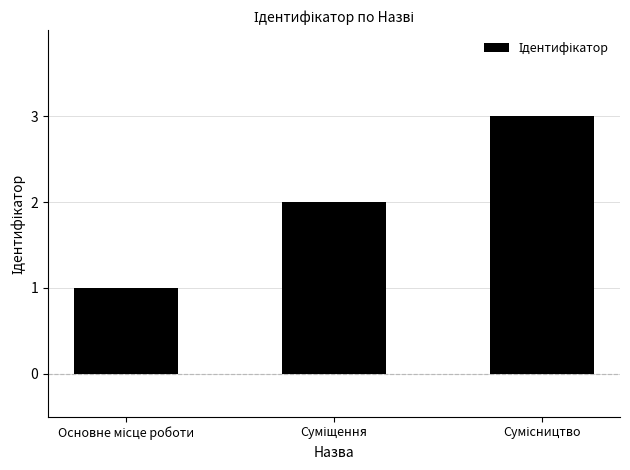

What is the sum of all values?

6